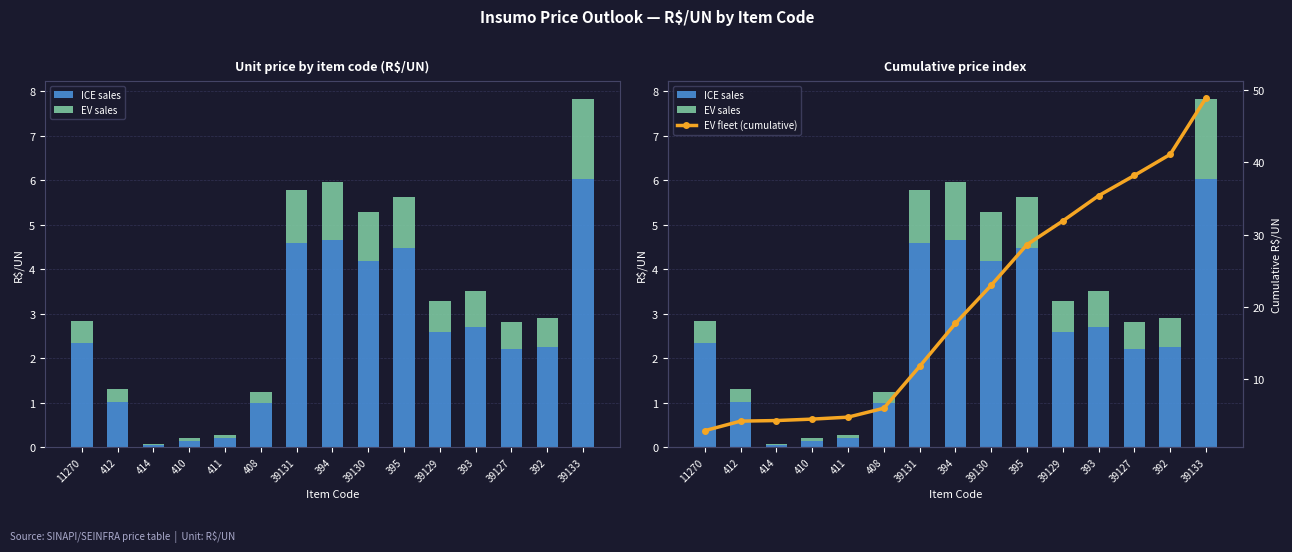

At which label is EV fleet (cumulative) closest to 25?

39130